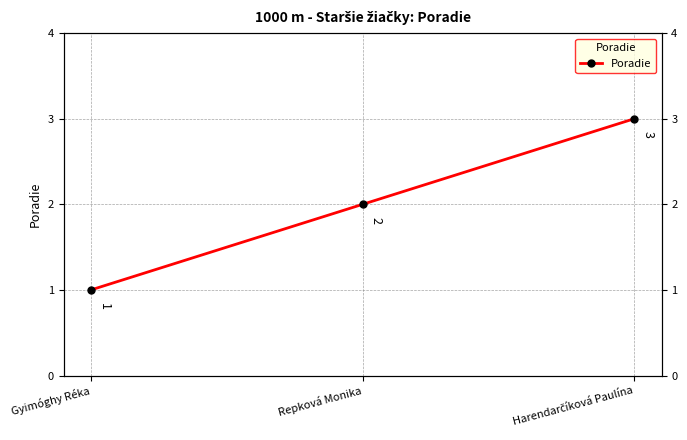

At which label is the value closest to 2?

Repková Monika